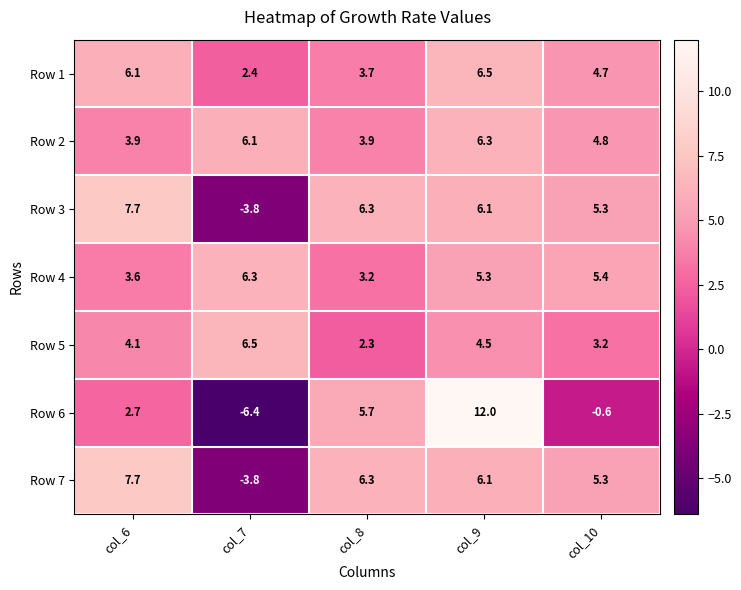

What is the sum of the Row 2 values at col_9 and col_8?

10.2